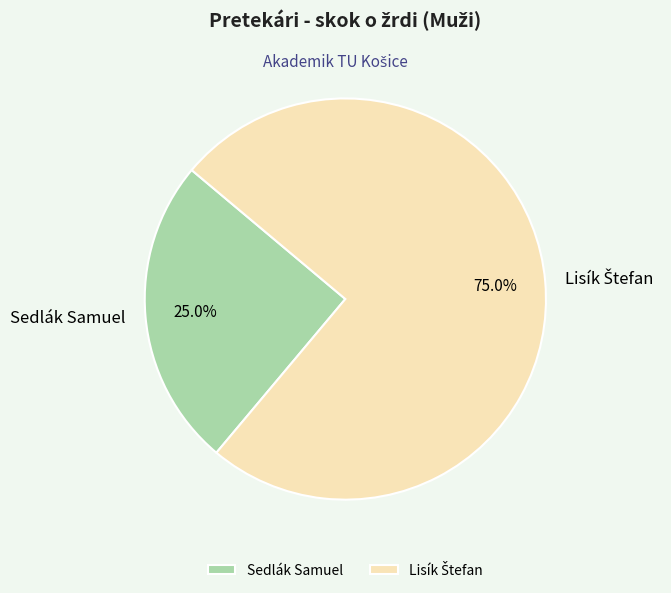

Is there a majority slice in this chart?

Yes